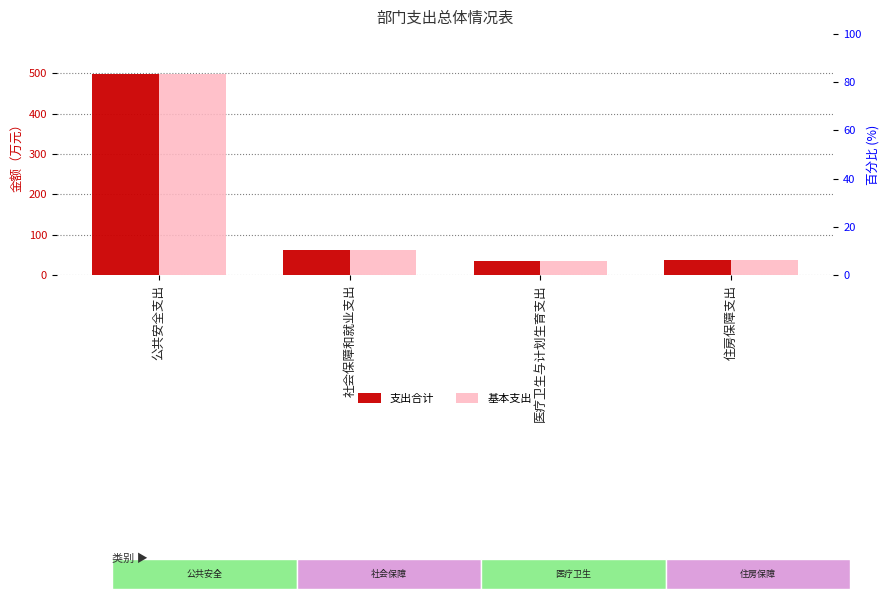

What position from the left is 医疗卫生与计划生育支出?

3